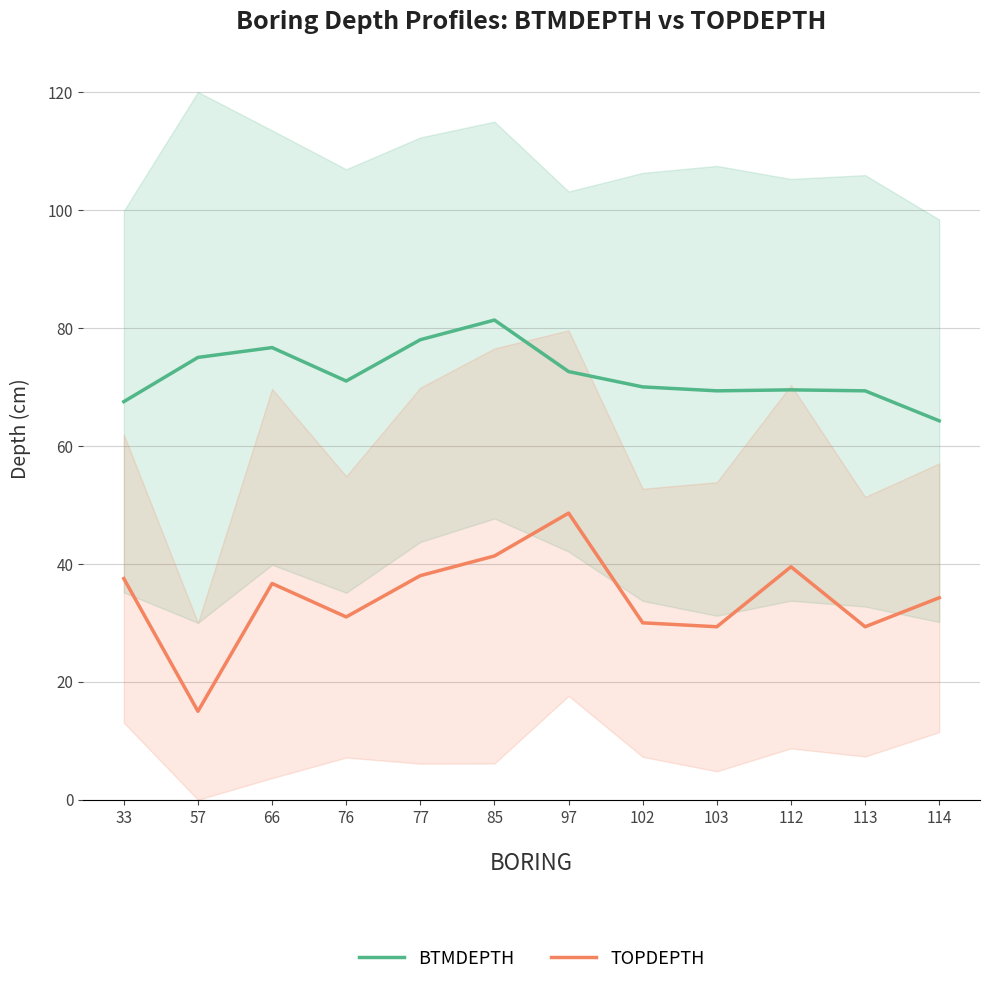

Which series has the largest range (max minus min)?

TOPDEPTH